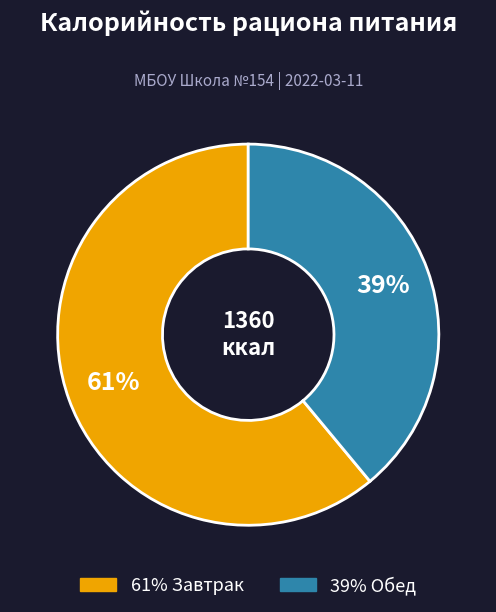

Does any single category account for the majority?

Yes